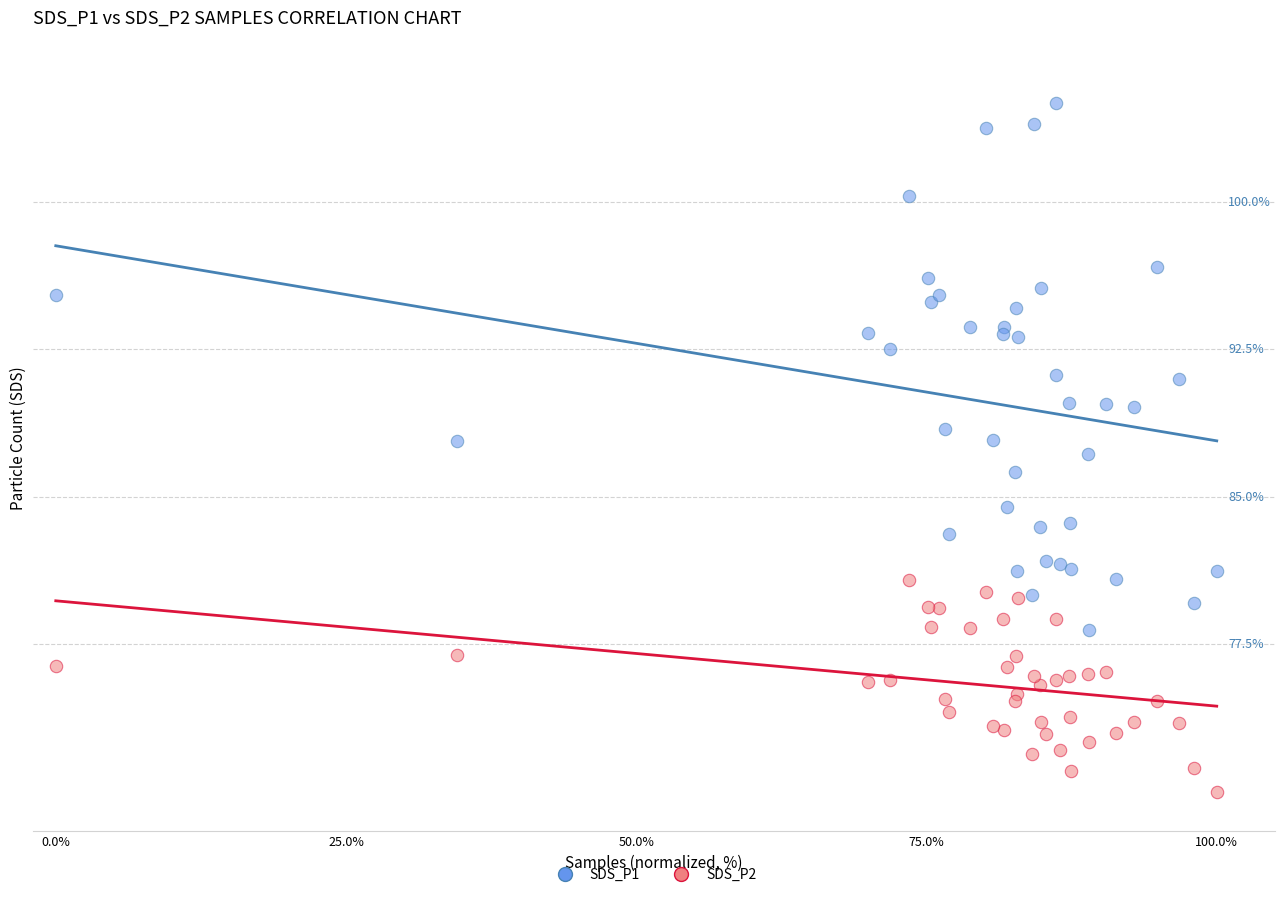

Which series reaches the maximum Y coordinate?

SDS_P1